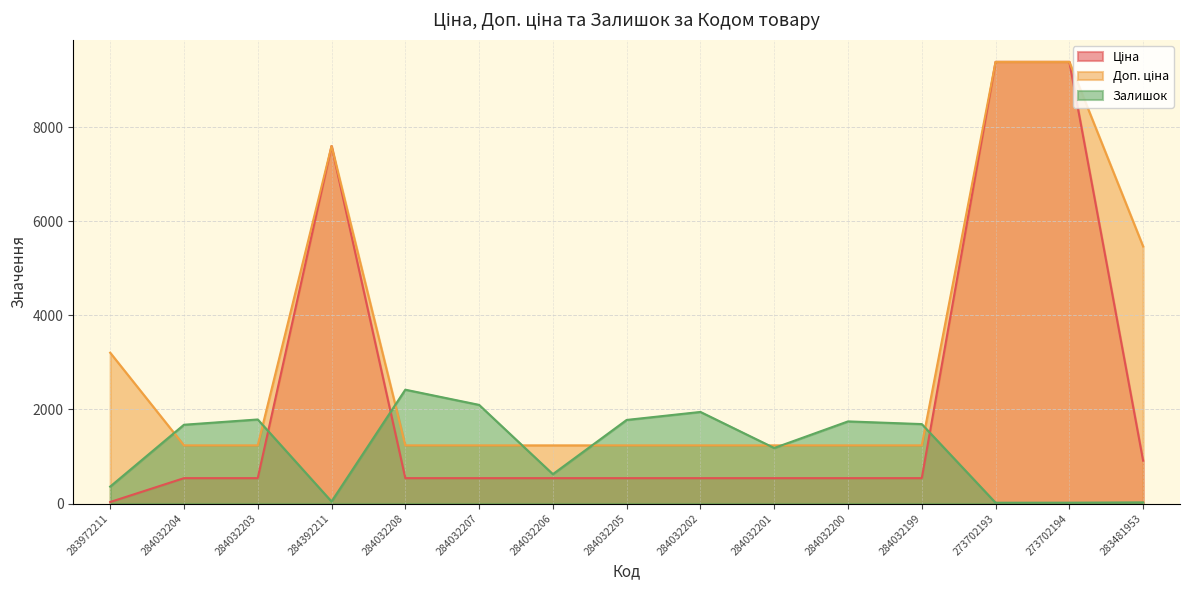

What is the label of the 2nd point from the right?

273702194